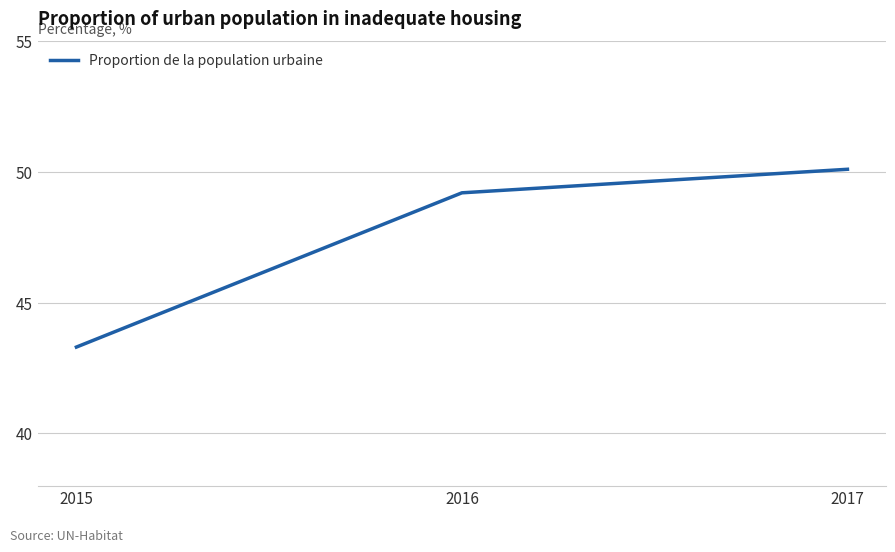

What is the maximum value shown in the chart?

50.1